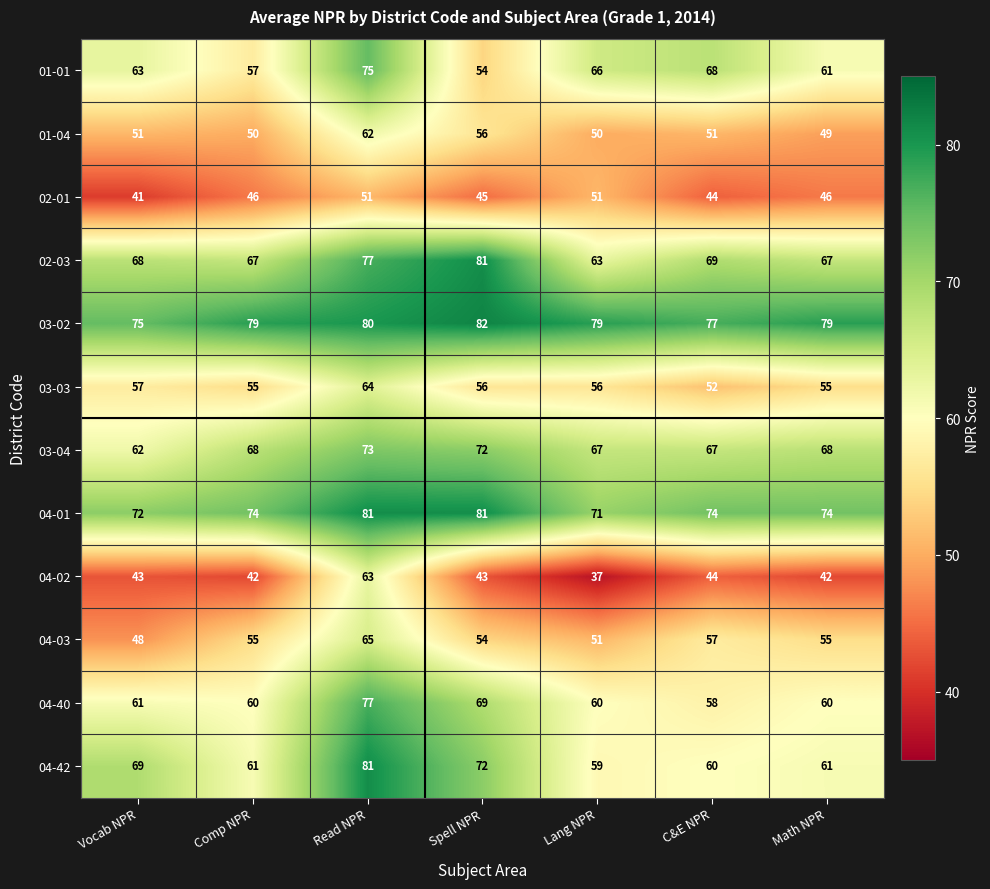

Which label corresponds to the smallest value in the chart?

Lang NPR